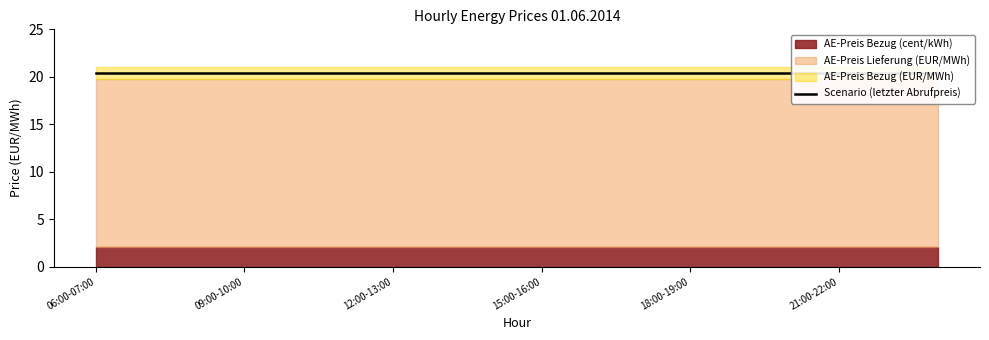

Rank the series at 15:00-16:00 from highest to lowest value.

AE-Preis Bezug (EUR/MWh), Scenario (letzter Abrufpreis), AE-Preis Lieferung (EUR/MWh), AE-Preis Bezug (cent/kWh)